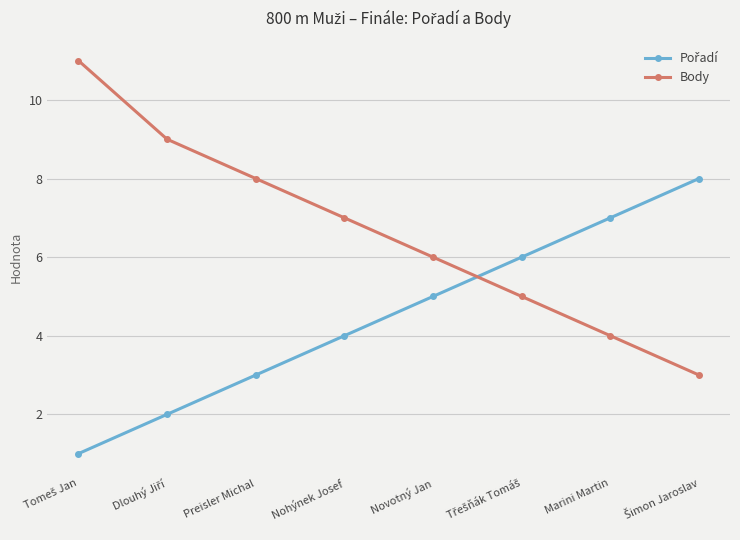

What is the spread (max minus min) of values at Nohýnek Josef?

3